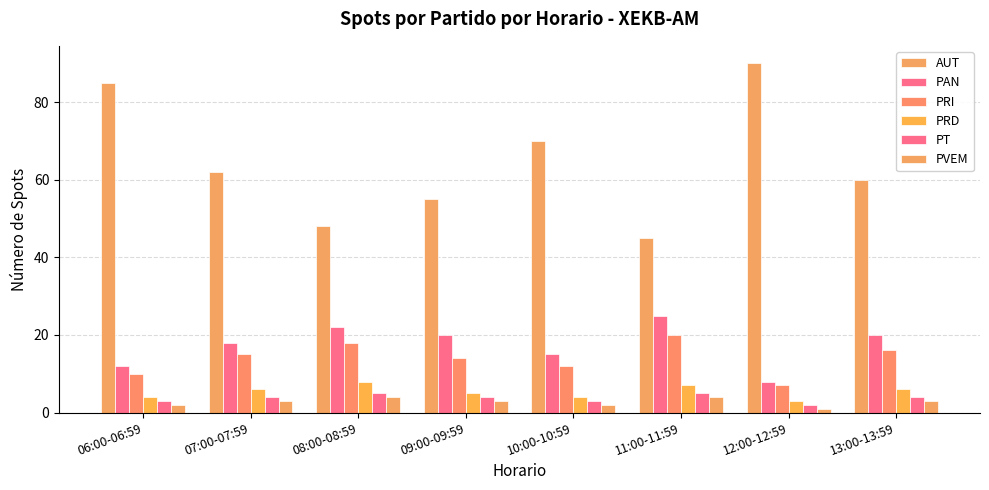

Is it true that AUT equals 27 at 12:00-12:59?

False